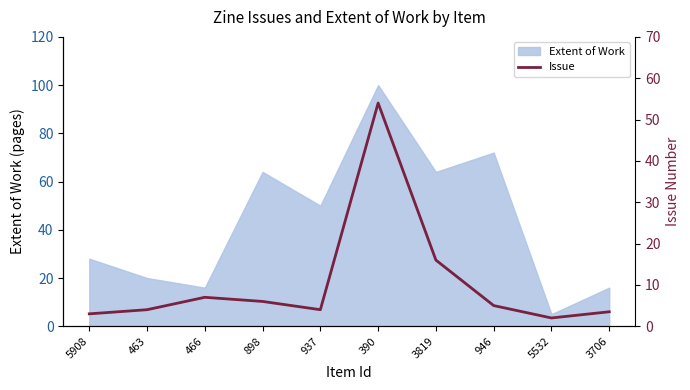

The chart shows a value of 16.0 at 3819. True or false?

True